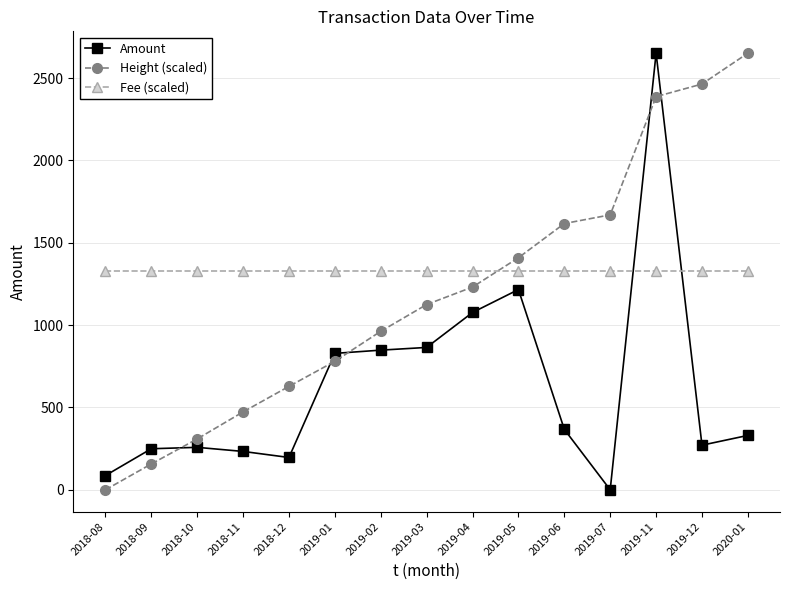

Rank the series at 2019-03 from lowest to highest value.

Amount, Height (scaled), Fee (scaled)